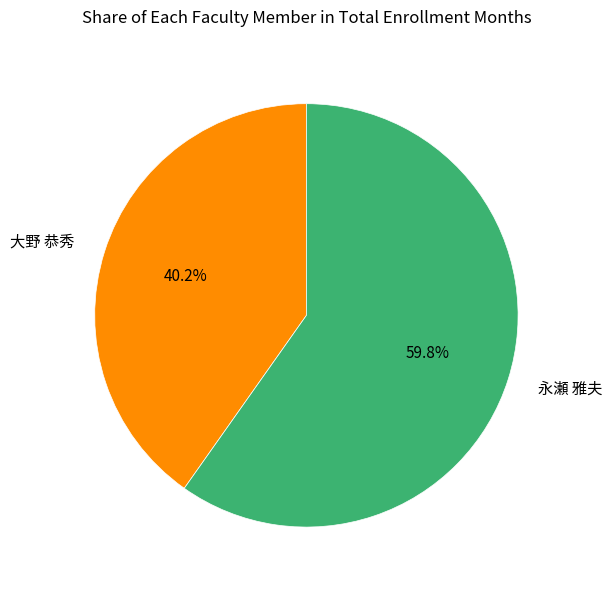

What percentage is NOT represented by 永瀬 雅夫?

40.2%